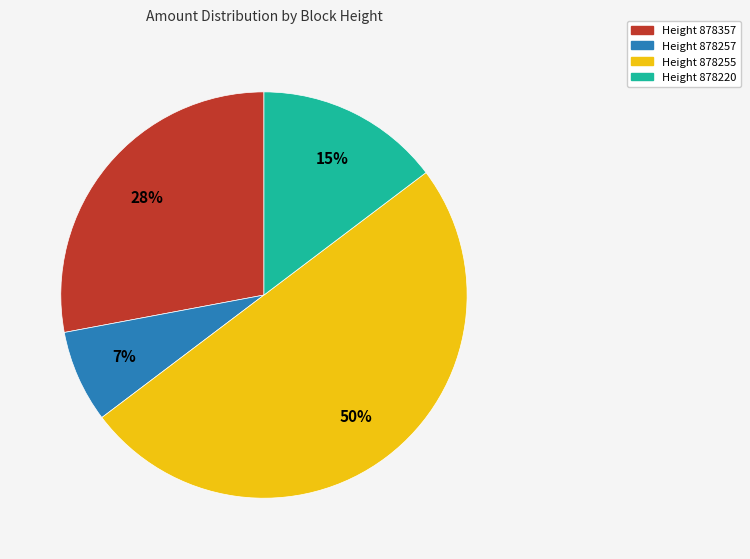

To the nearest percent, what is the average slice percentage?

25%